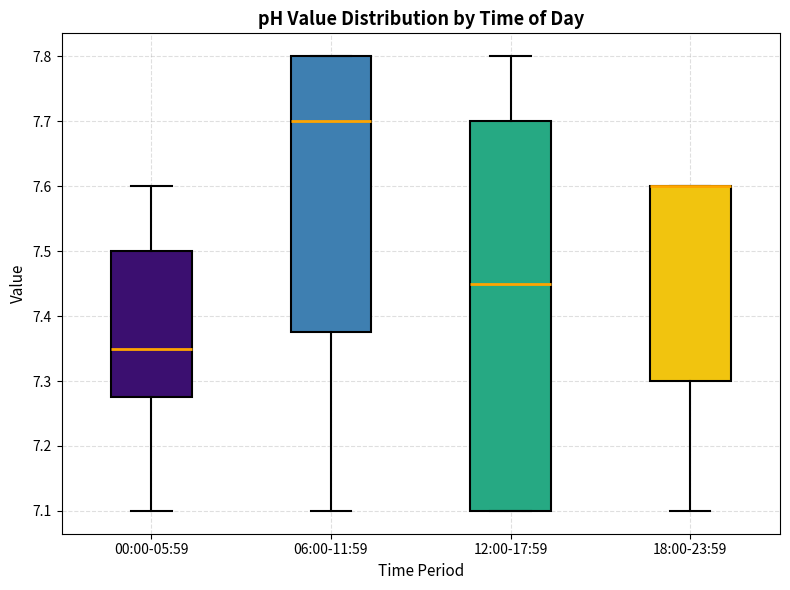

Reading left to right, transcribe this box plot: for each box, give where its median line is, the range the box spans, and where its two whiskers end, as read against the y-axis. The values are not printed on the chart, so give them approximately, as read against the axis.

00:00-05:59: median 7.35, box 7.28 to 7.50, whiskers 7.10 to 7.60
06:00-11:59: median 7.70, box 7.38 to 7.80, whiskers 7.10 to 7.80
12:00-17:59: median 7.45, box 7.10 to 7.70, whiskers 7.10 to 7.80
18:00-23:59: median 7.60 (drawn on the box's upper edge), box 7.30 to 7.60, whiskers 7.10 to 7.60